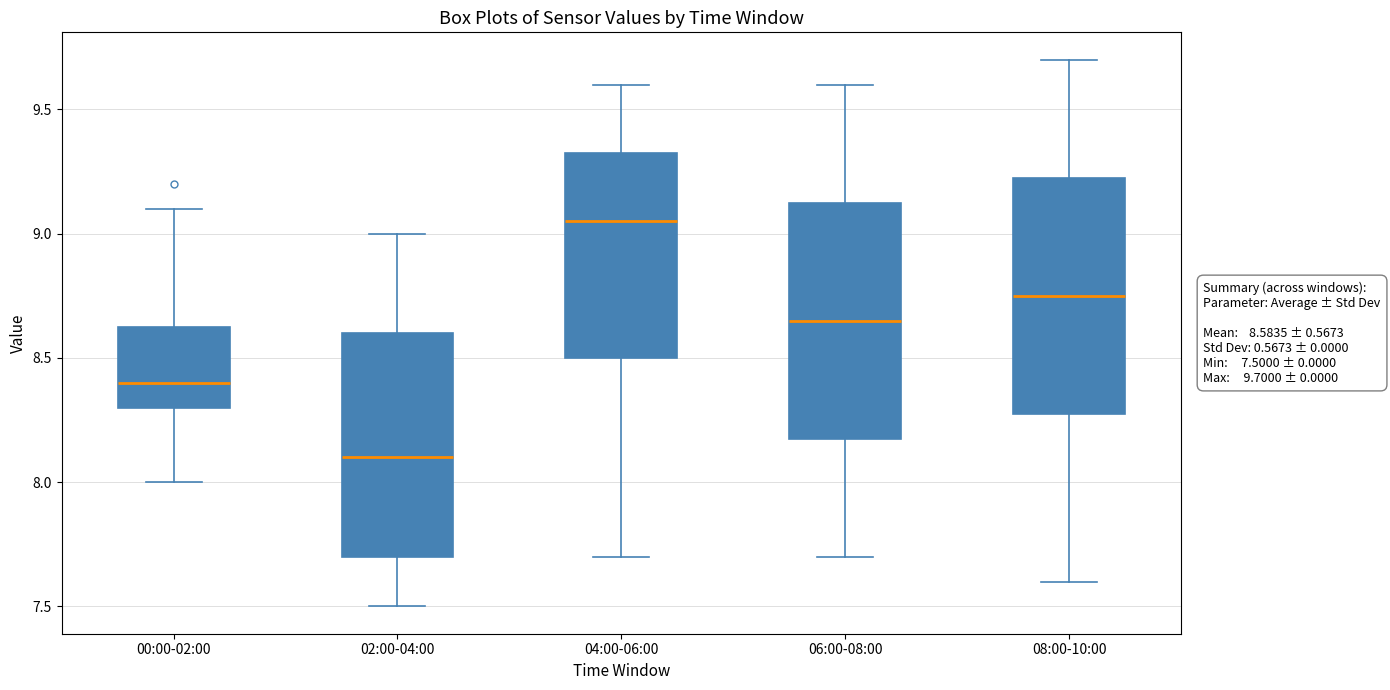

Which box's median line is the highest?

04:00-06:00